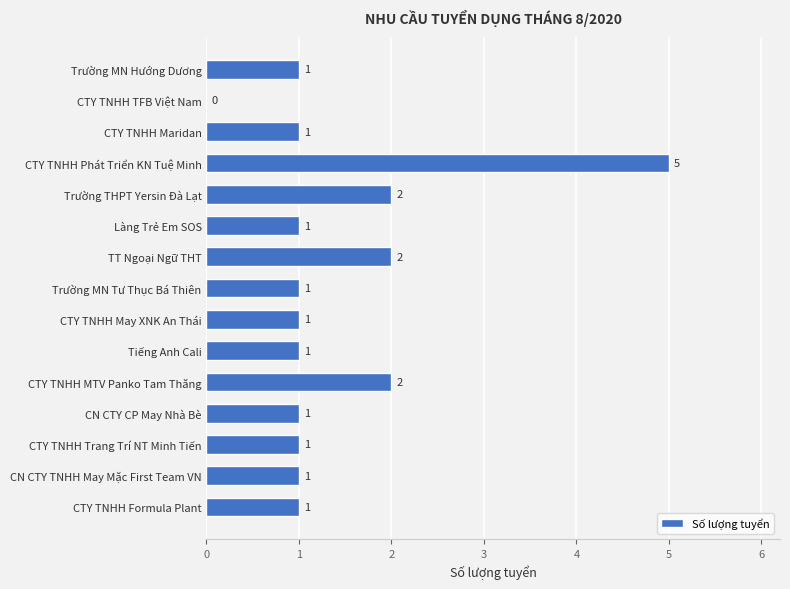

True or false: the data shows 1 at CTY TNHH Trang Trí NT Minh Tiến.

True